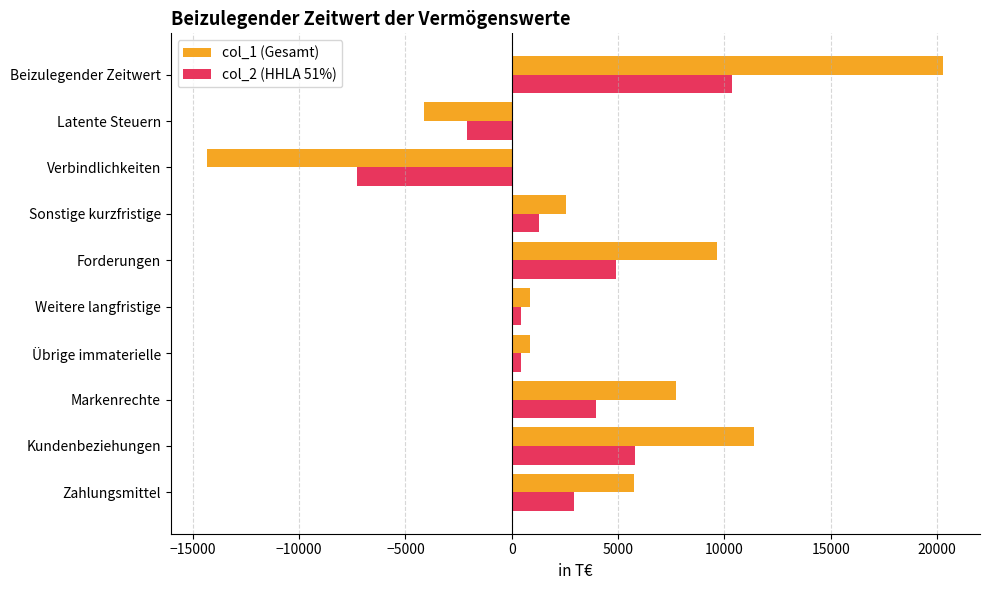

List the series in order of their peak value, highest first.

col_1 (Gesamt), col_2 (HHLA 51%)